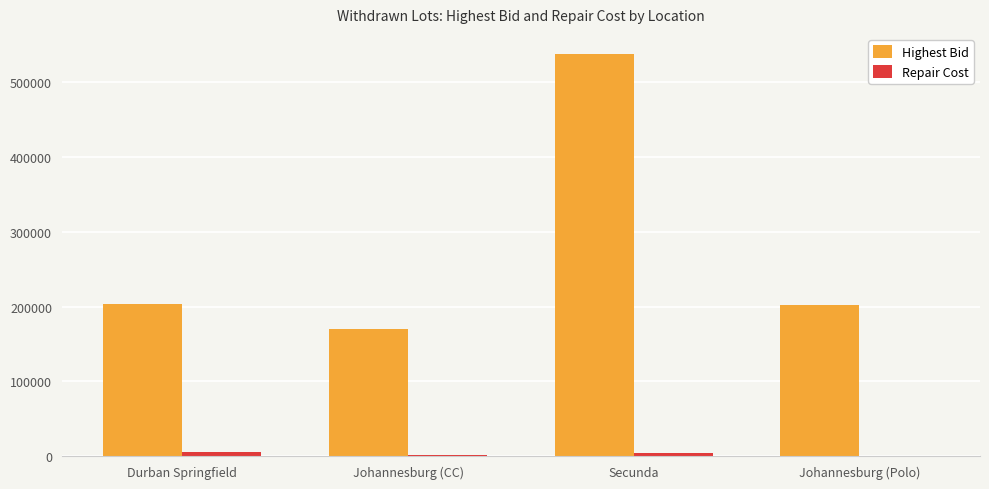

Which category has the highest value across all series?

Secunda